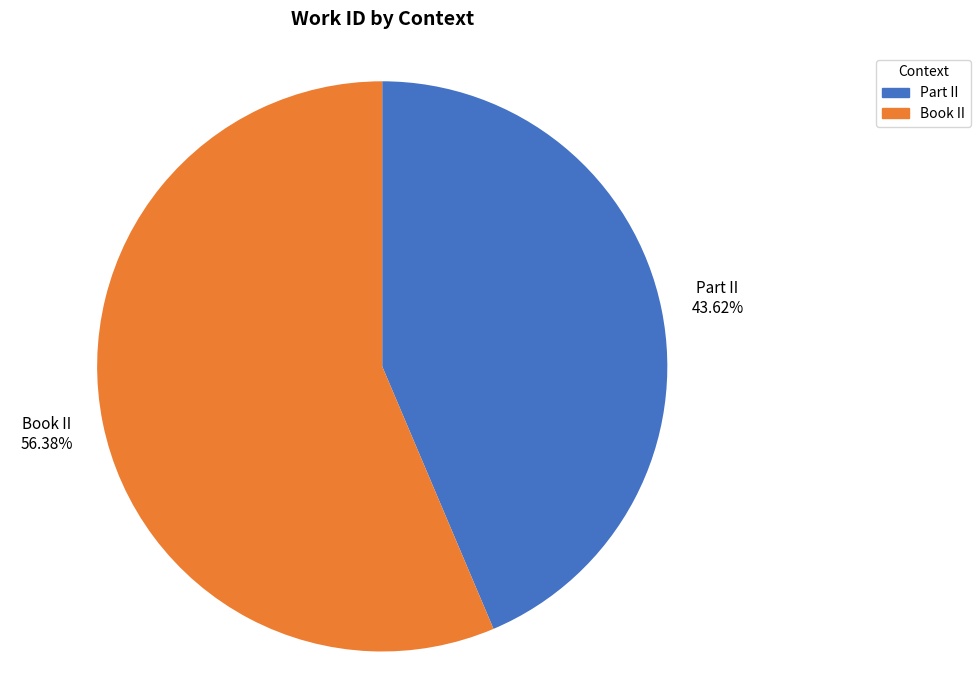

What percentage is the Book II slice, to the nearest percent?

56%